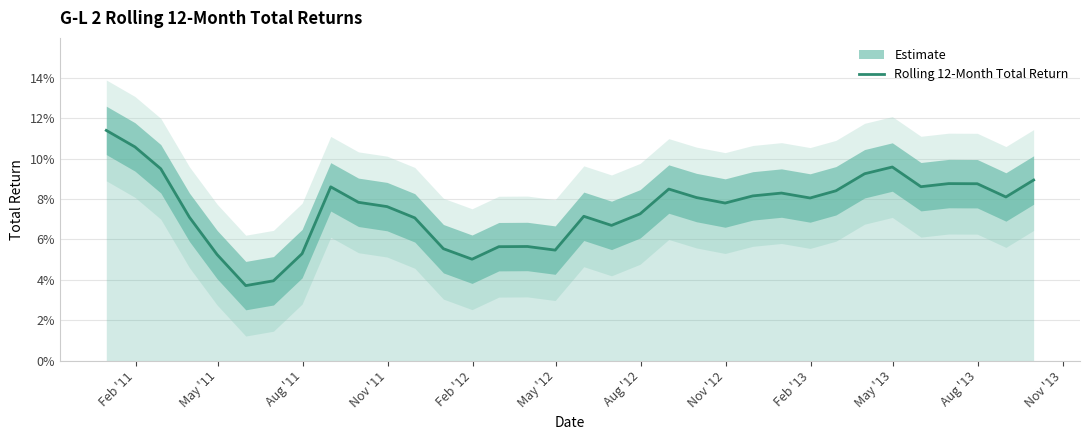

Count the values in the range 0 to 1.

34